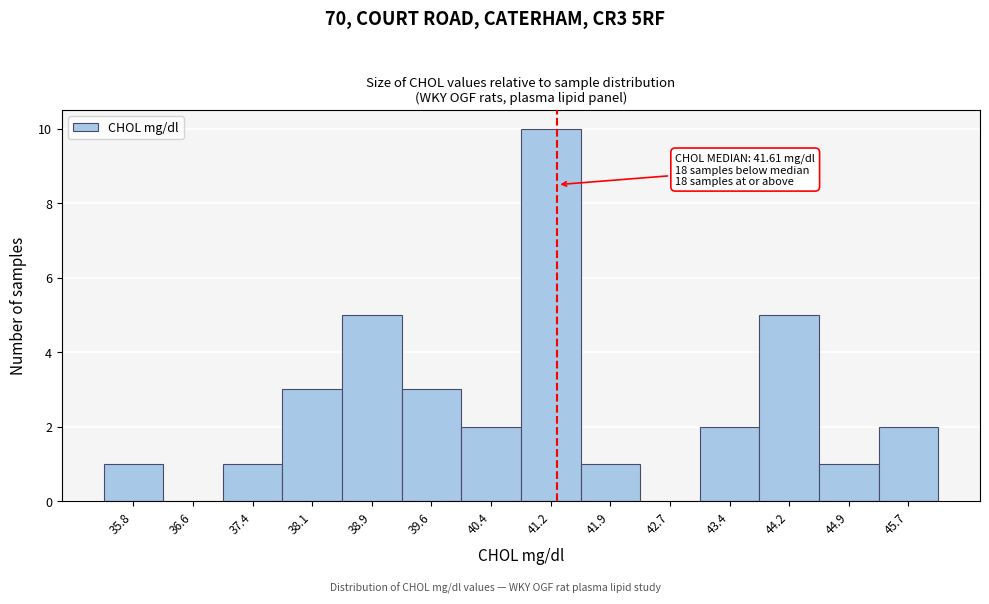

Reading left to right, extract all data points from this chart.

35.8=1	36.6=0	37.4=1	38.1=3	38.9=5	39.6=3	40.4=2	41.2=10	41.9=1	42.7=0	43.4=2	44.2=5	44.9=1	45.7=2